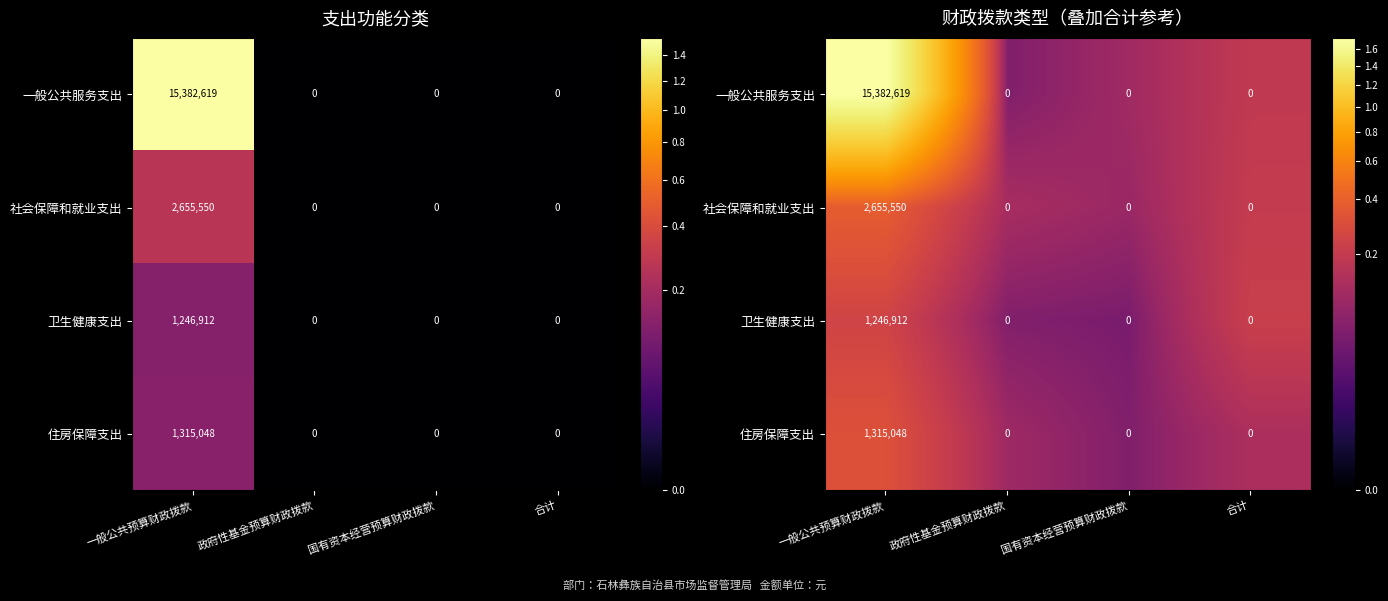

At which label does 一般公共服务支出 reach its minimum?

政府性基金预算财政拨款